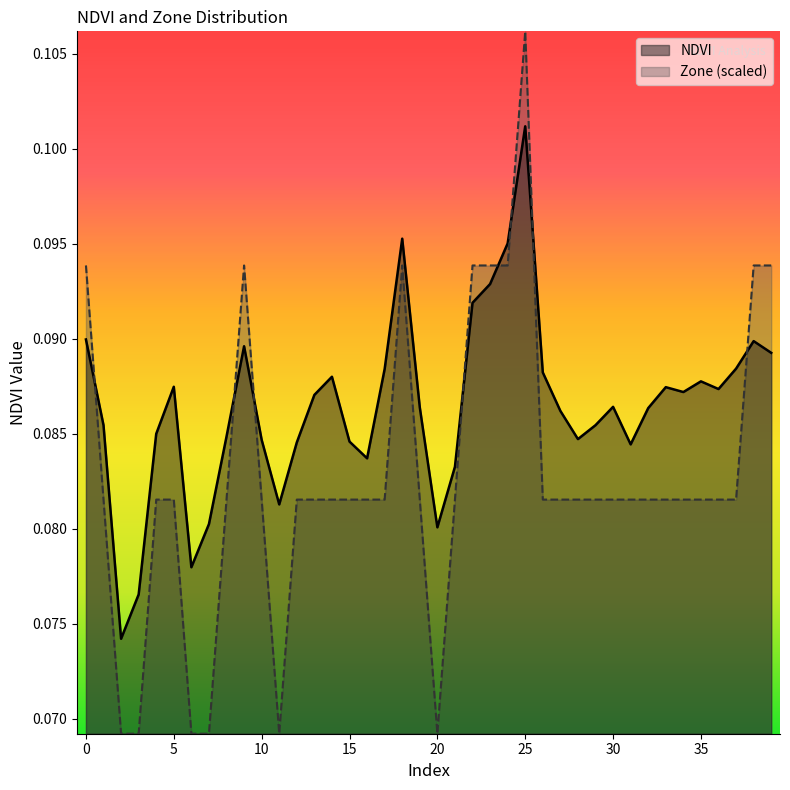

Reading right to left, list all the values displayed in this chart.

NDVI: 39=0.1	38=0.1	37=0.1	36=0.1	35=0.1	34=0.1	33=0.1	32=0.1	31=0.1	30=0.1	29=0.1	28=0.1	27=0.1	26=0.1	25=0.1	24=0.1	23=0.1	22=0.1	21=0.1	20=0.1	19=0.1	18=0.1	17=0.1	16=0.1	15=0.1	14=0.1	13=0.1	12=0.1	11=0.1	10=0.1	9=0.1	8=0.1	7=0.1	6=0.1	5=0.1	4=0.1	3=0.1	2=0.1	1=0.1	0=0.1
Zone: 39=0.1	38=0.1	37=0.1	36=0.1	35=0.1	34=0.1	33=0.1	32=0.1	31=0.1	30=0.1	29=0.1	28=0.1	27=0.1	26=0.1	25=0.1	24=0.1	23=0.1	22=0.1	21=0.1	20=0.1	19=0.1	18=0.1	17=0.1	16=0.1	15=0.1	14=0.1	13=0.1	12=0.1	11=0.1	10=0.1	9=0.1	8=0.1	7=0.1	6=0.1	5=0.1	4=0.1	3=0.1	2=0.1	1=0.1	0=0.1